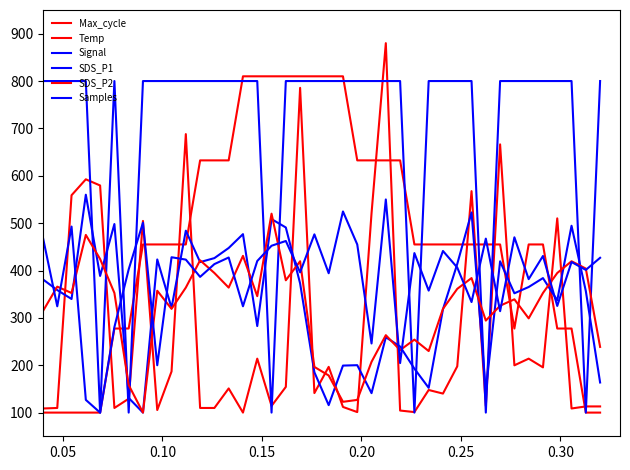

What is the difference between the second highest and second lowest values in the Samples series?

397.8